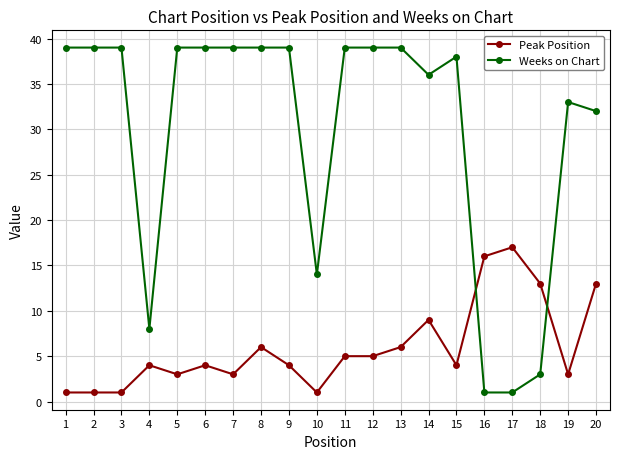

How many categories are shown in the chart?

20